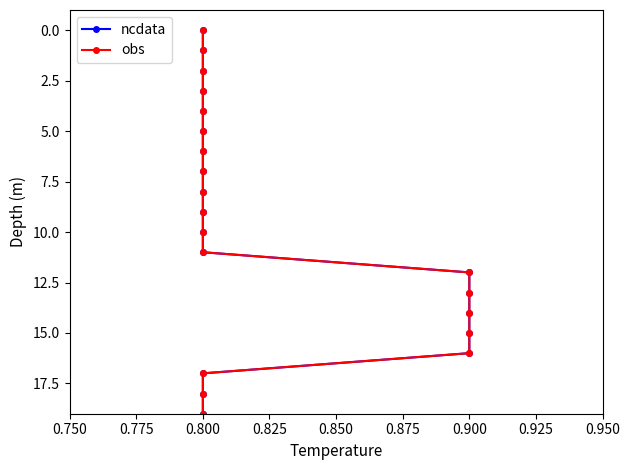

What is the label of the 4th point from the right?

0.900